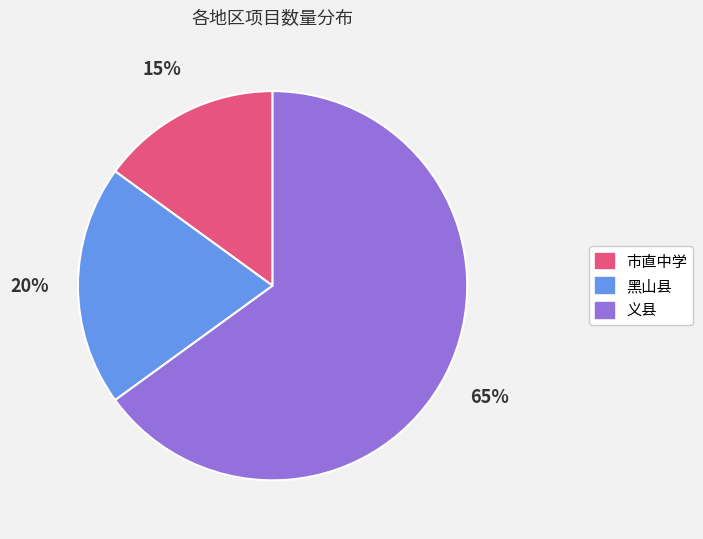

True or false: 黑山县 accounts for 32% of the total.

False